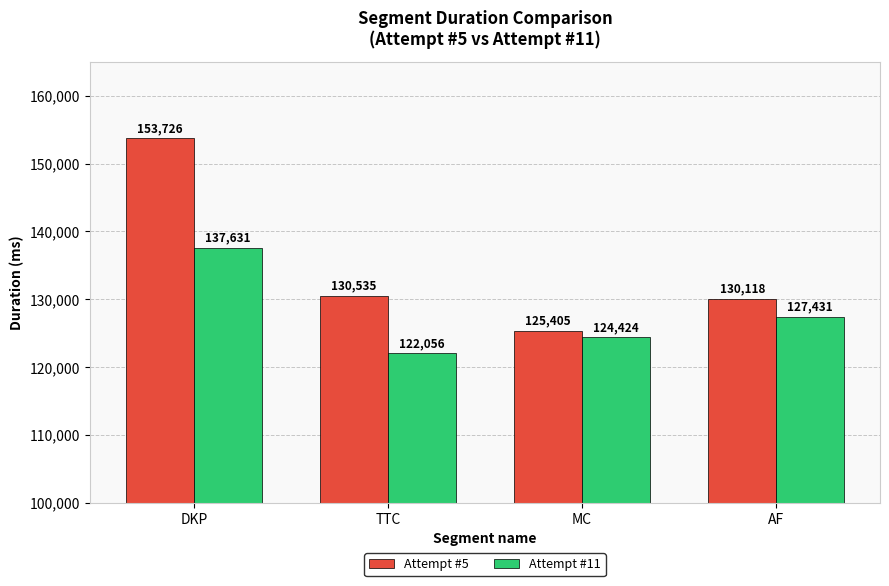

Does the chart contain stacked bars?

No